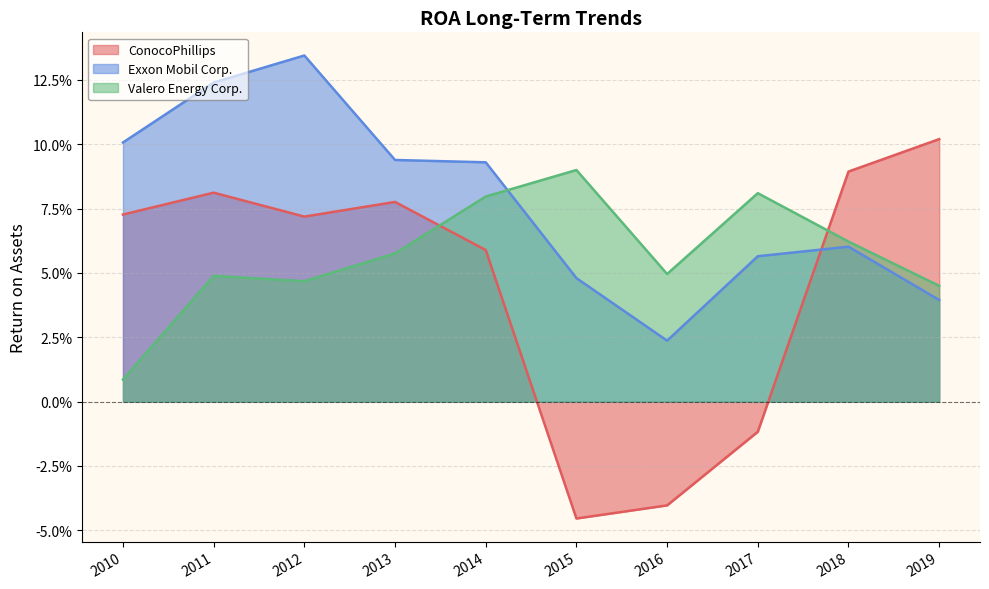

How many lines are shown in the chart?

3